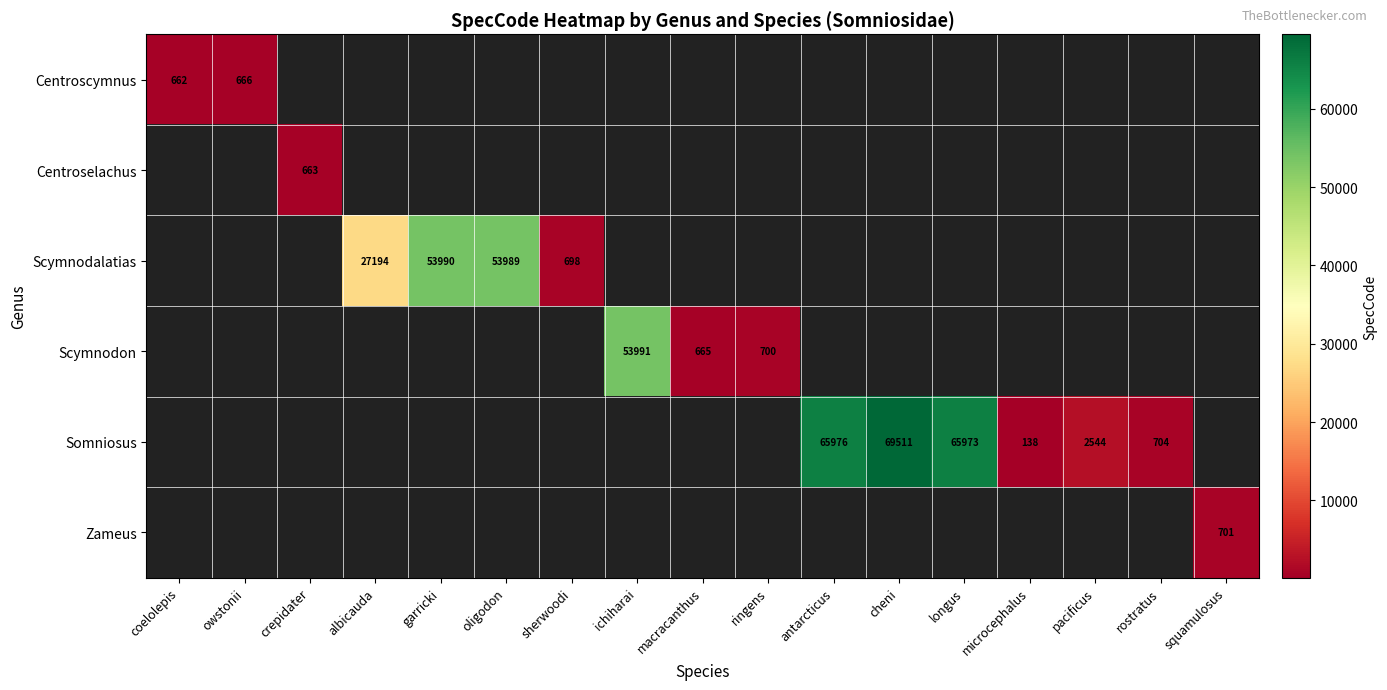

Read the Scymnodon value at macracanthus.

665.0